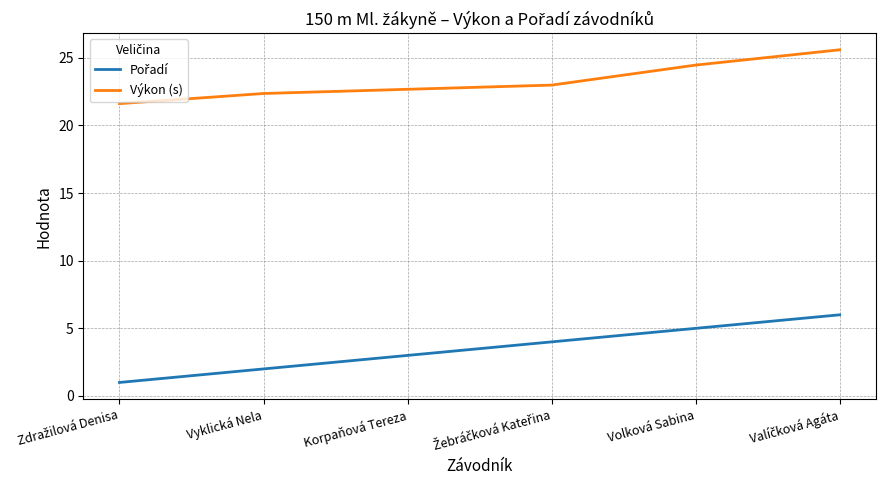

Where does the Výkon (s) series first go above 22?

Vyklická Nela